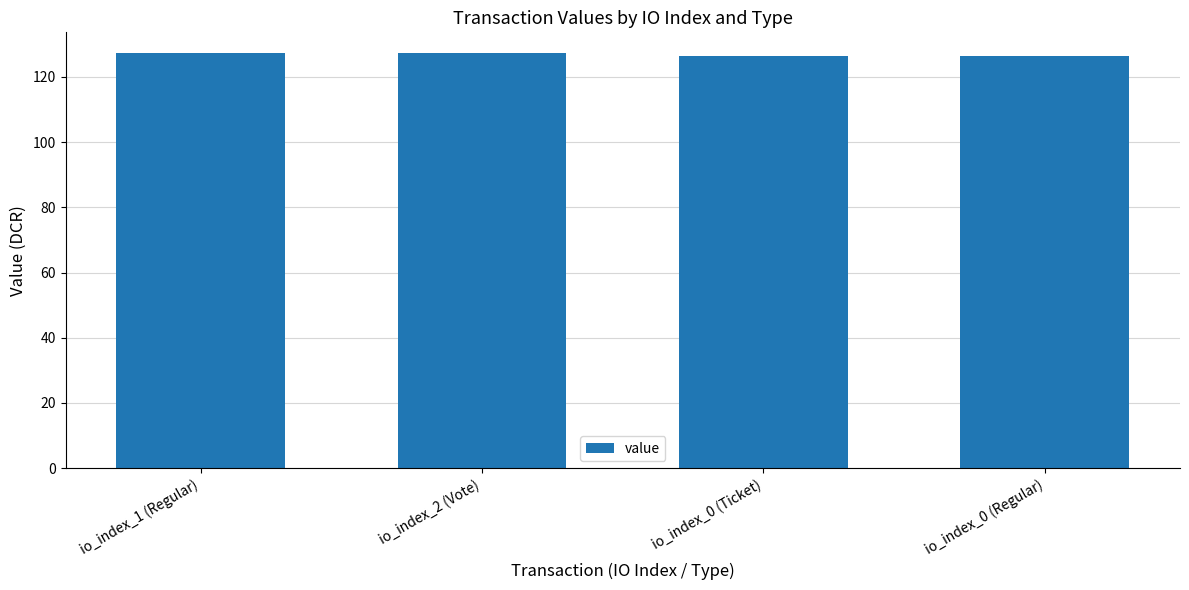

What is the label of the 4th bar from the right?

io_index_1 (Regular)